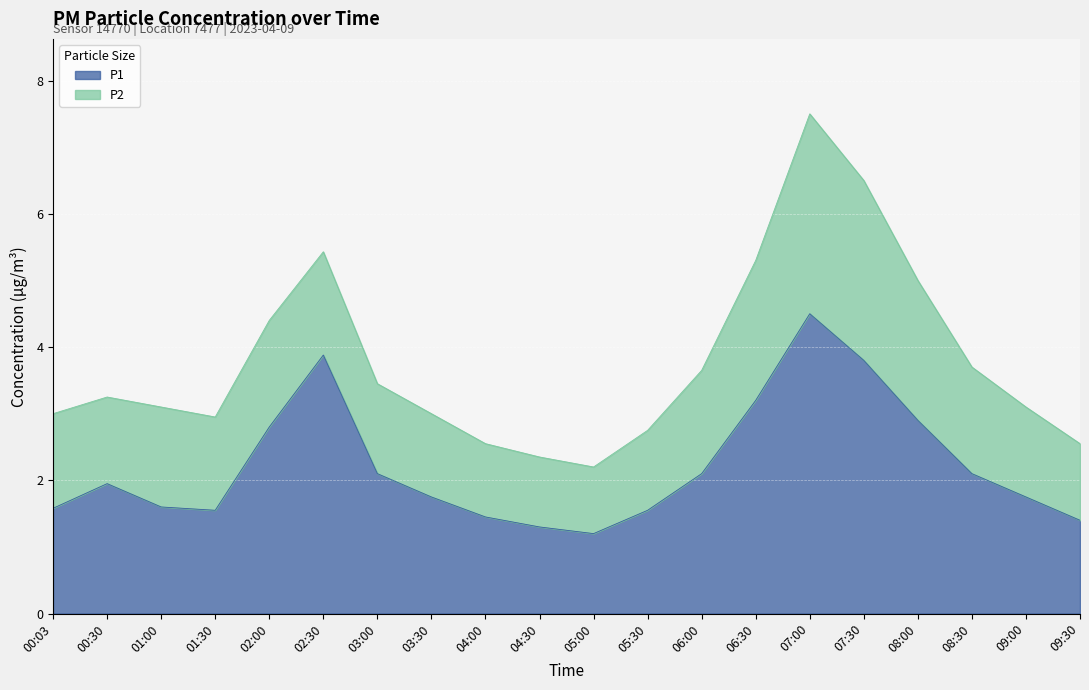

What is the difference between the values at 01:30 and 09:30?

0.2